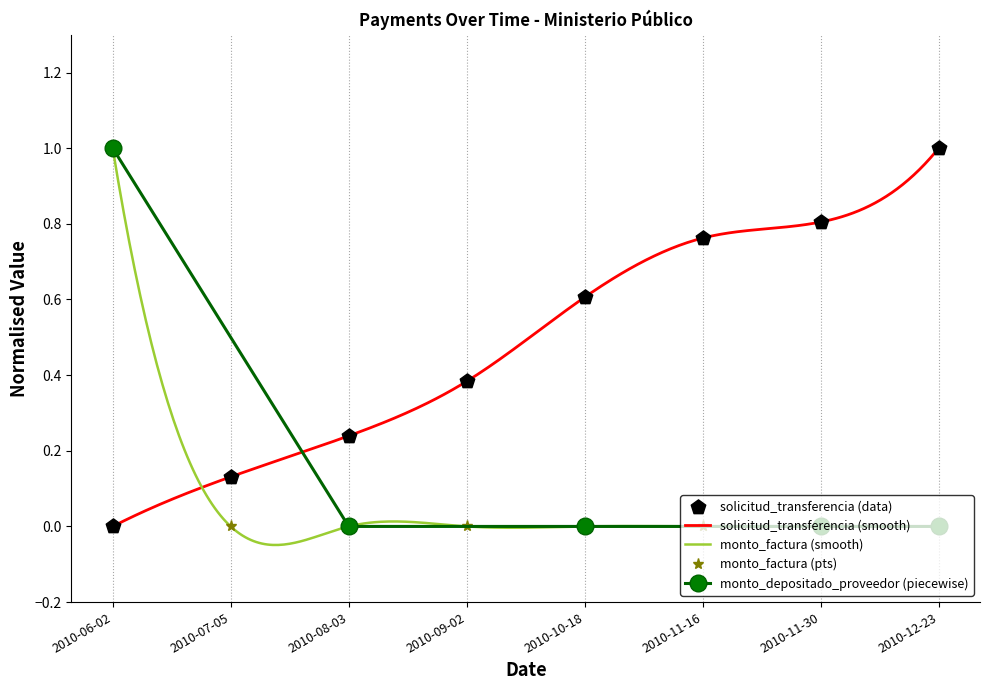

Which series has the largest Y range (max minus min)?

solicitud_transferencia